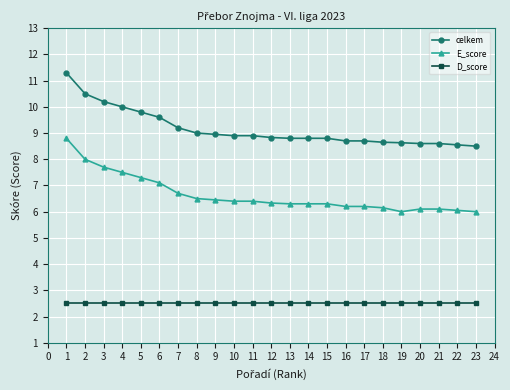

True or false: D_score and celkem intersect in this chart.

False